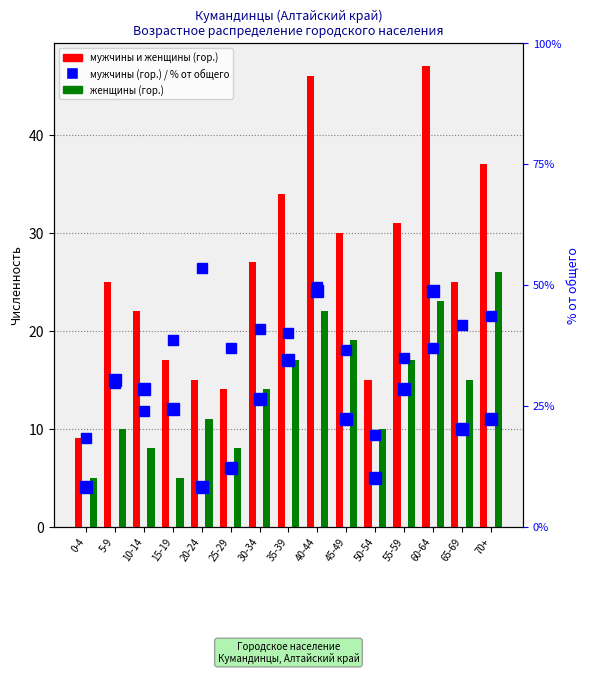

List the labels in order of мужчины (гор.) value, smallest first.

0-4, 20-24, 50-54, 25-29, 65-69, 45-49, 70+, 15-19, 30-34, 10-14, 55-59, 5-9, 35-39, 40-44, 60-64